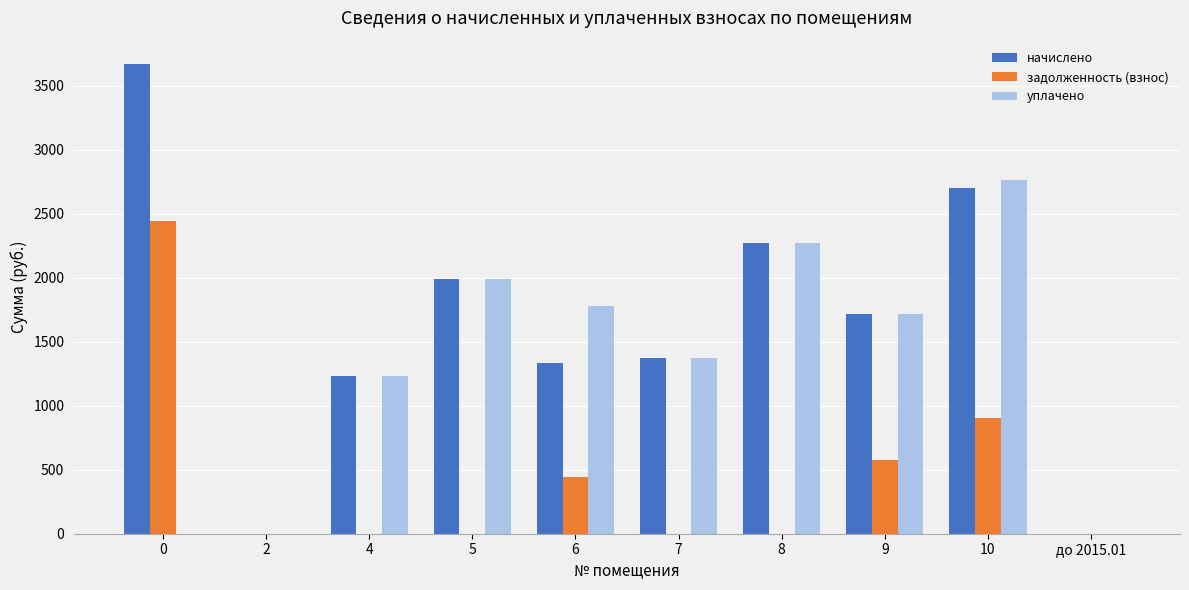

At which label is начислено closest to 1833?

9